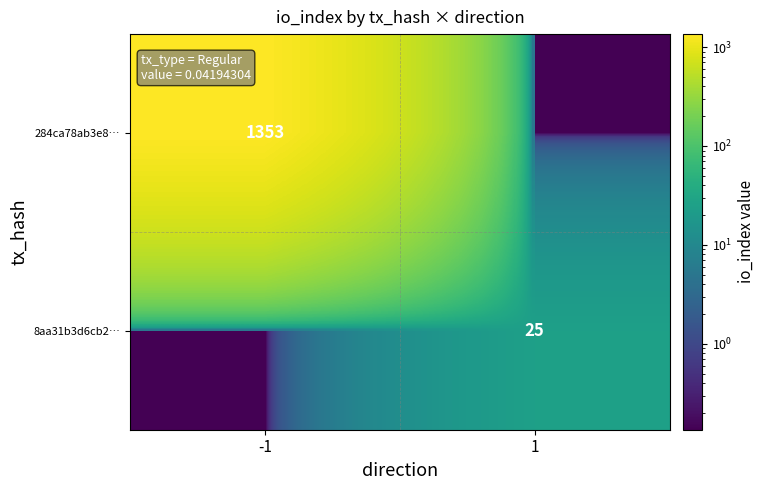

Rank the series at -1 from highest to lowest value.

284ca78ab3e8…, 8aa31b3d6cb2…